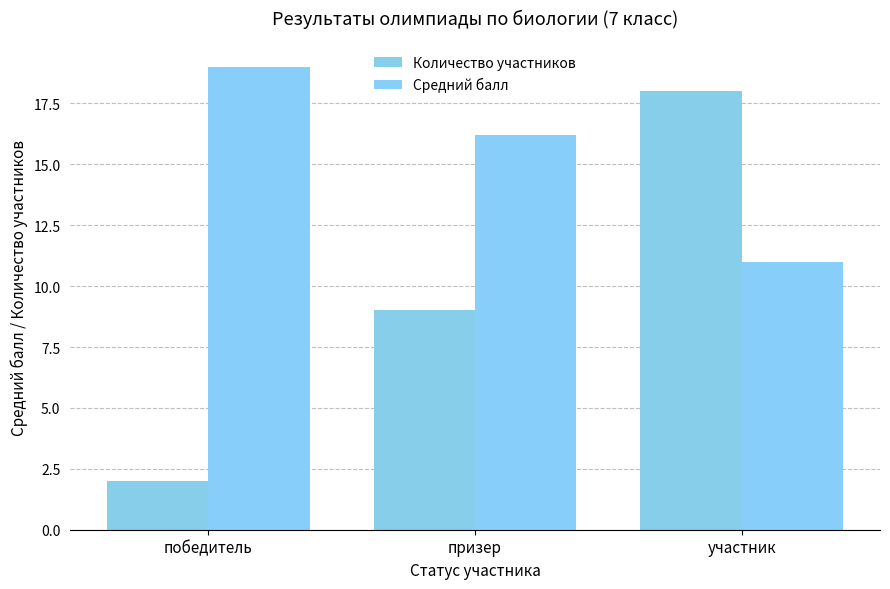

Reading right to left, what are all the values shown in this chart?

Количество участников: 18.0	9.0	2.0
Средний балл: 11.0	16.2	19.0